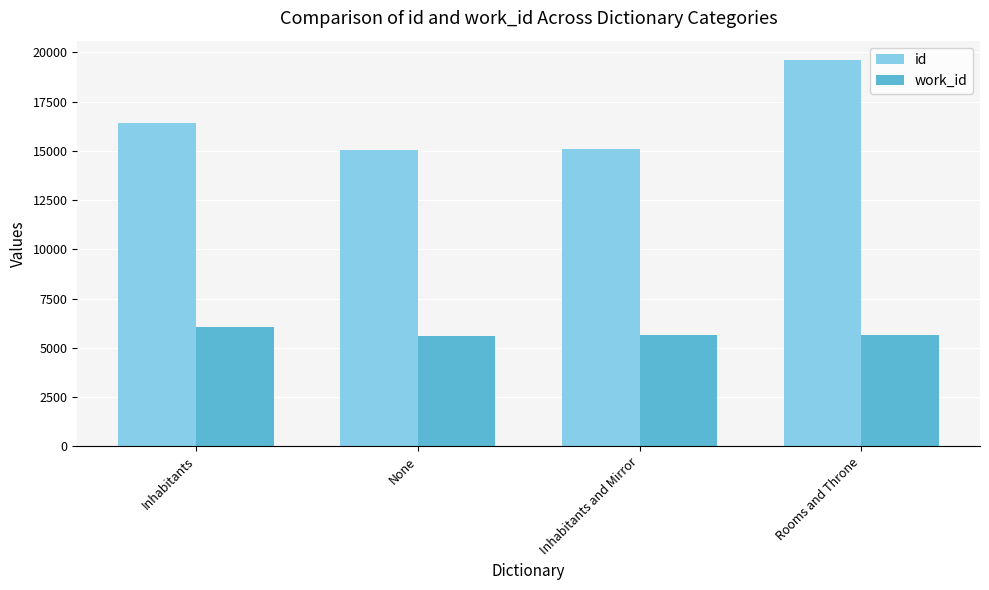

Between Inhabitants and Mirror and Rooms and Throne, which series saw the biggest shift?

id